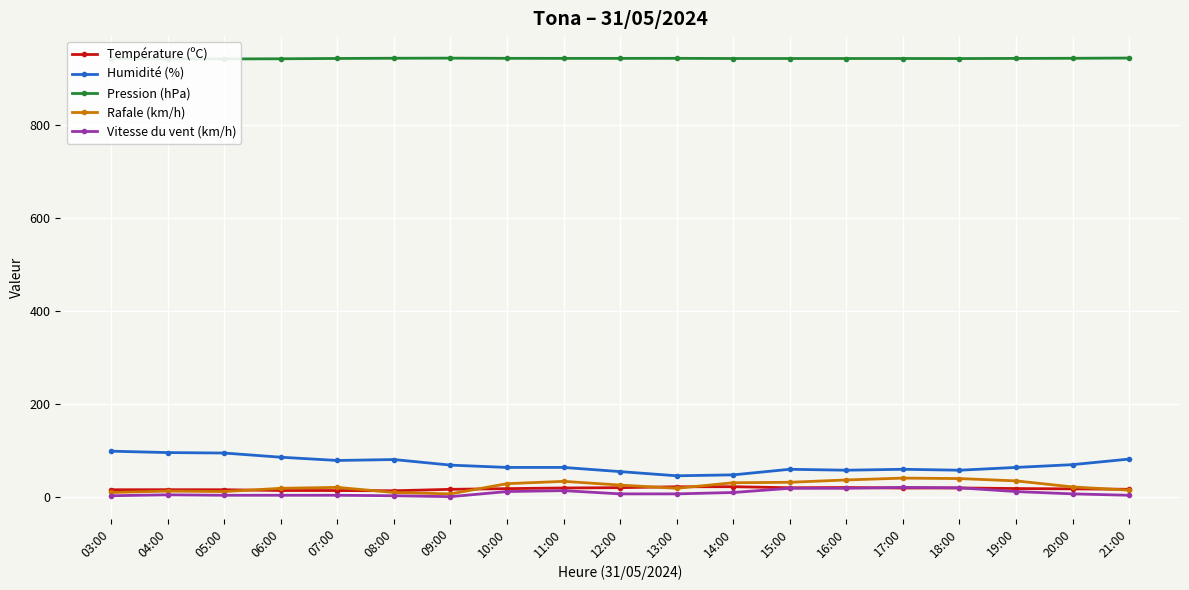

What is the label of the 4th point from the left?

06:00